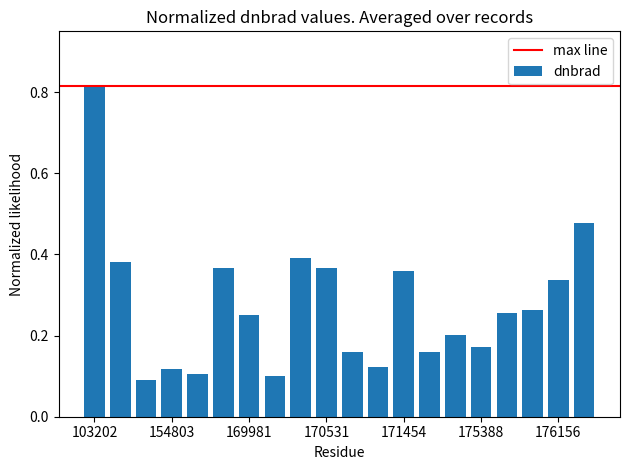

Rank the categories by value from highest to lowest.

103202, 176748, 170350, 103804, 170531, 155739, 171454, 176156, 175964, 175772, 169981, 174800, 175388, 170716, 171638, 170898, 154803, 155011, 170155, 154406